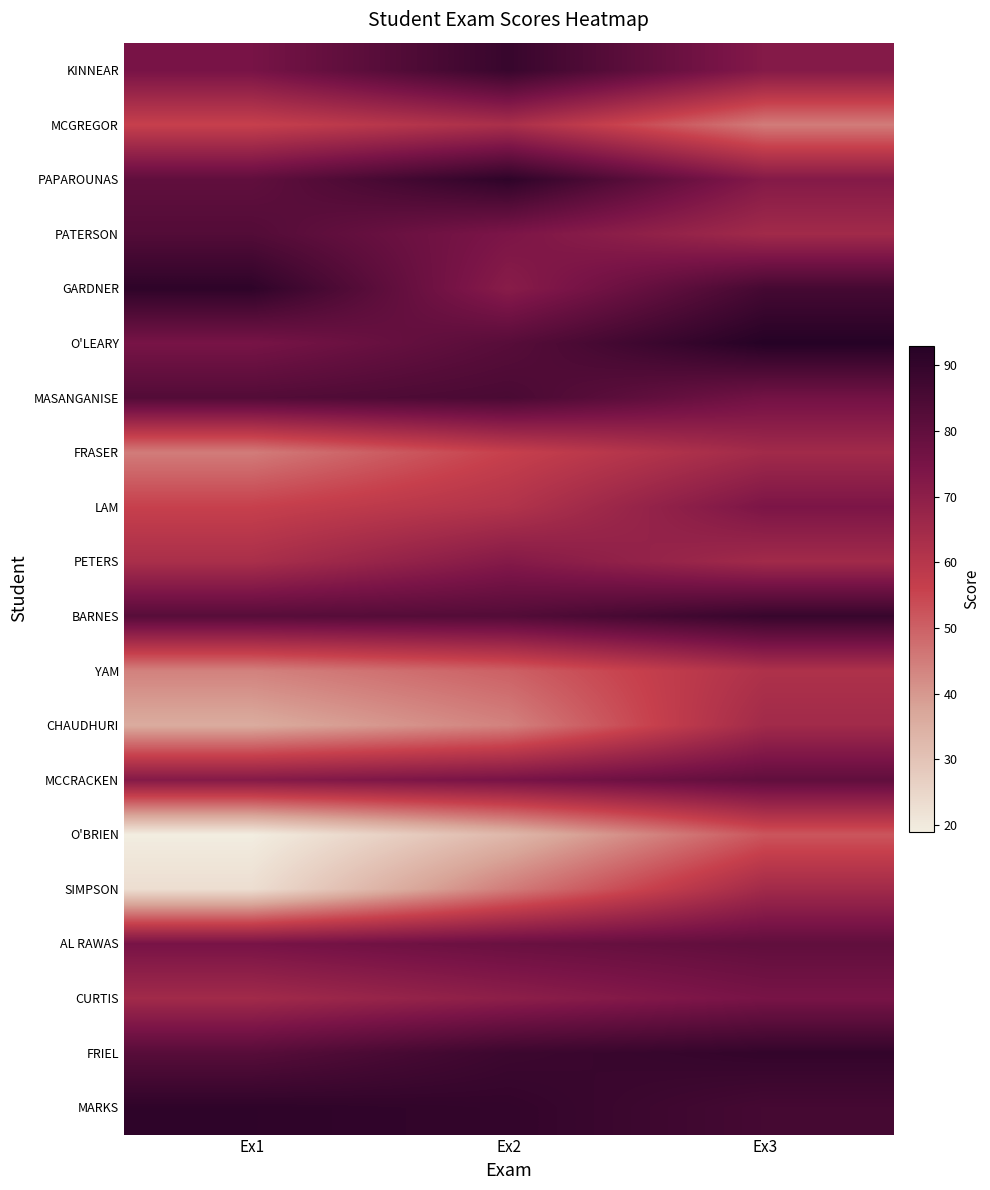

What is the maximum value shown in the chart?

93